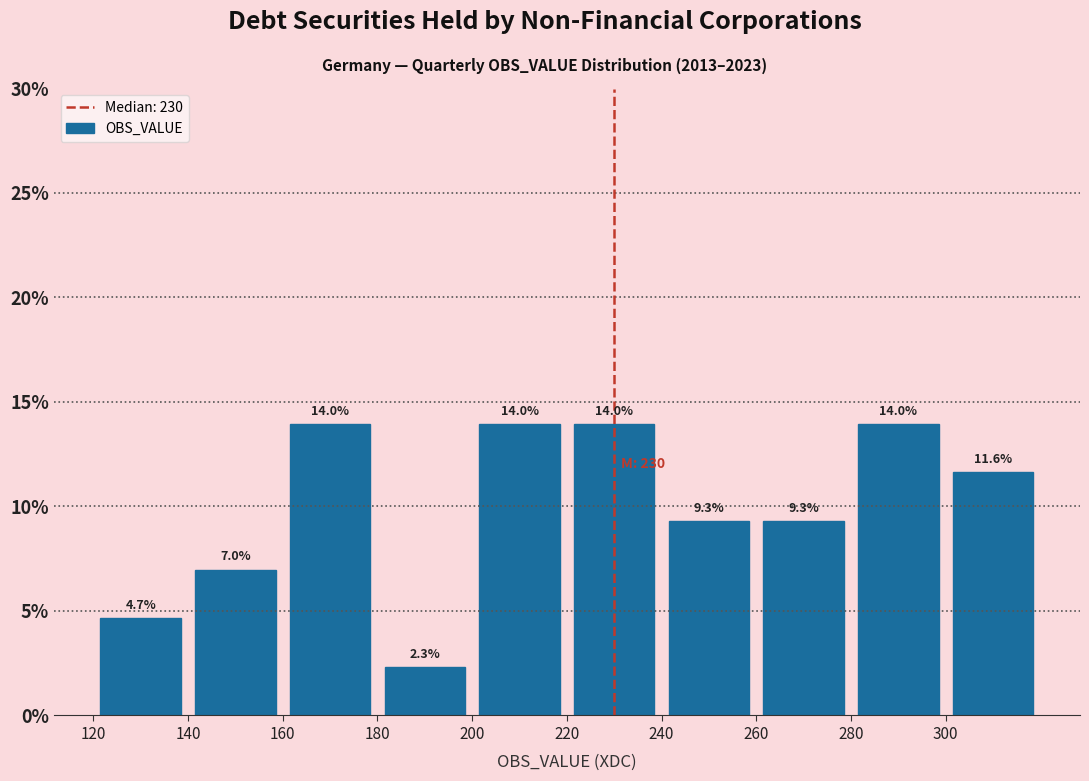

What is the height of the bar covering 120 to 140 on the x-axis?

4.7